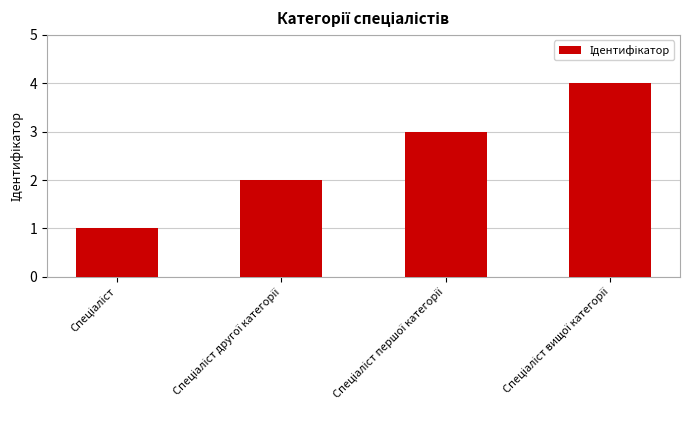

How many categories are shown in the chart?

4